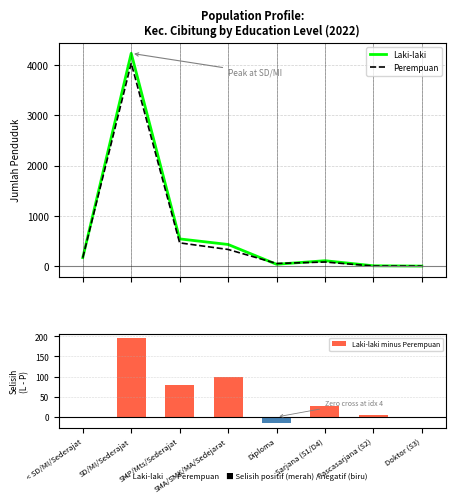

Reading left to right, what are all the values shown in this chart?

Laki-laki: < SD/MI/Sederajat=168	SD/MI/Sederajat=4233	SMP/Mts/Sederajat=541	SMA/SMK/MA/Sedejarat=430	Diploma=36	Sarjana (S1/D4)=107	Pascasarjana (S2)=6	Doktor (S3)=0
Perempuan: < SD/MI/Sederajat=167	SD/MI/Sederajat=4038	SMP/Mts/Sederajat=462	SMA/SMK/MA/Sedejarat=331	Diploma=52	Sarjana (S1/D4)=81	Pascasarjana (S2)=1	Doktor (S3)=0
Laki-laki minus Perempuan: < SD/MI/Sederajat=1	SD/MI/Sederajat=195	SMP/Mts/Sederajat=79	SMA/SMK/MA/Sedejarat=99	Diploma=-16	Sarjana (S1/D4)=26	Pascasarjana (S2)=5	Doktor (S3)=0